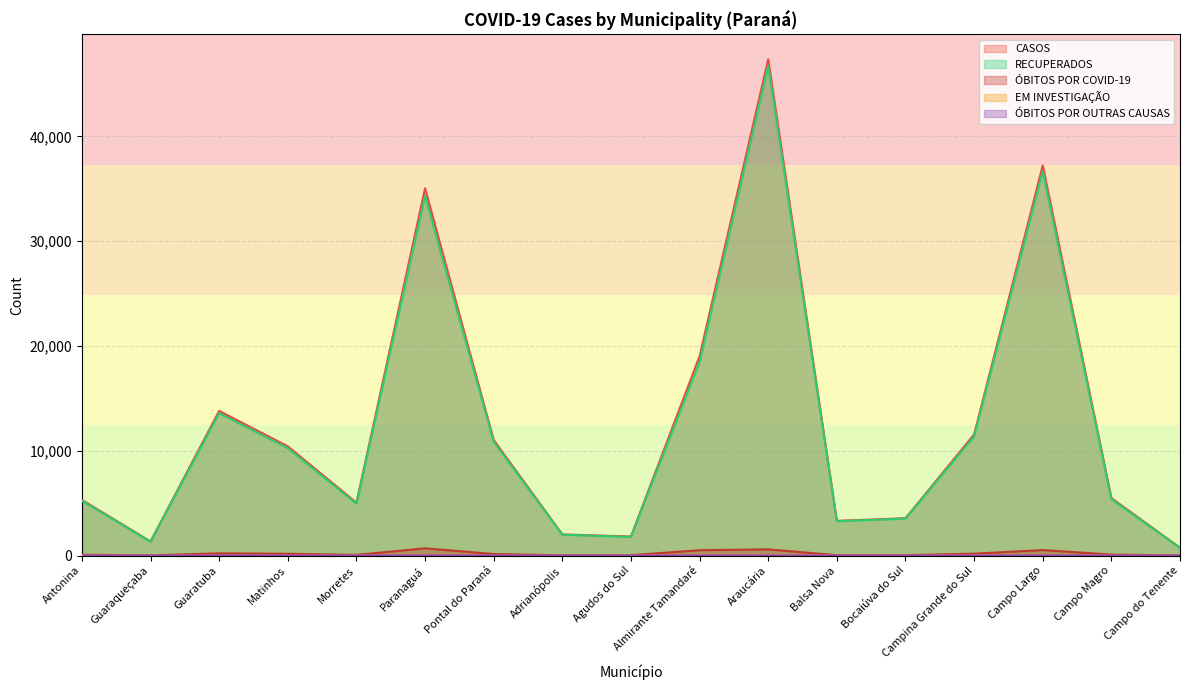

Which series changed the most between Paranaguá and Campo Largo?

RECUPERADOS